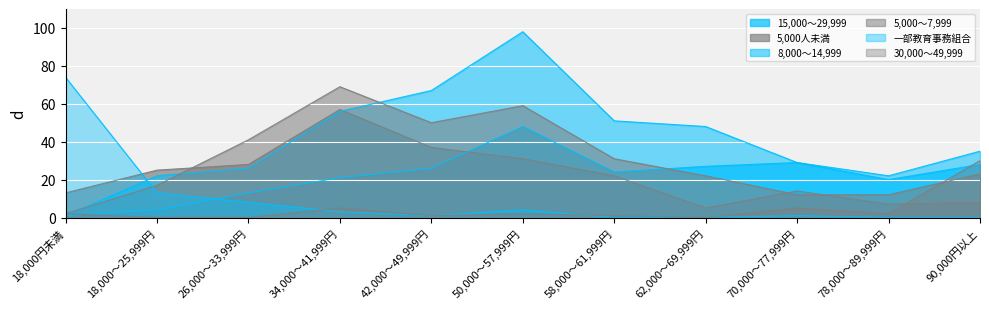

Which series has the largest range (max minus min)?

8,000～14,999